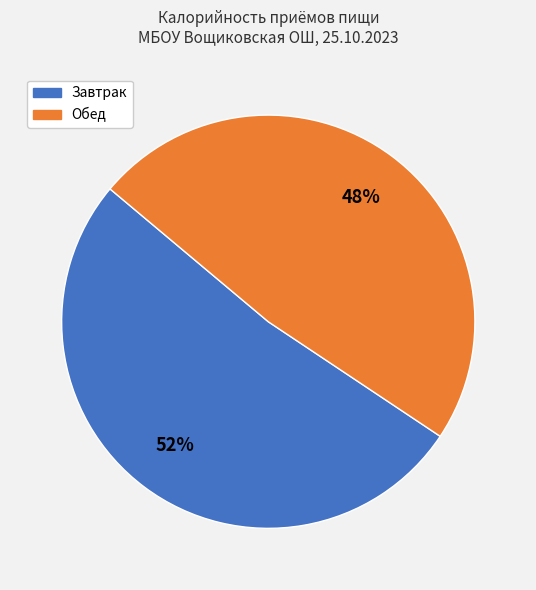

Is there a majority slice in this chart?

Yes